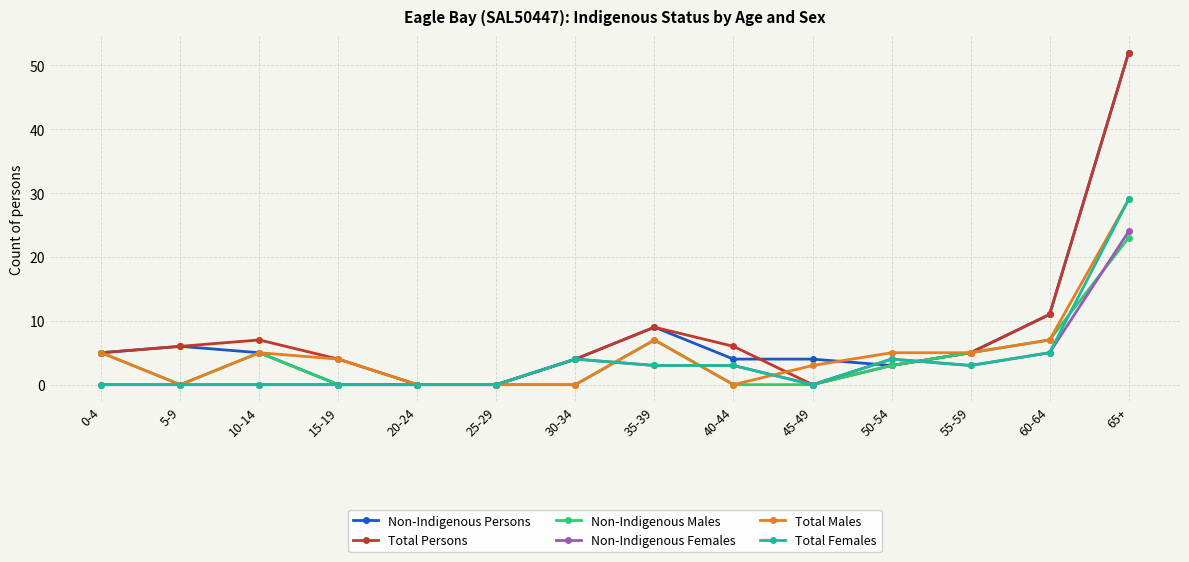

True or false: Total Males has more than 0 points higher than both neighbors.

True